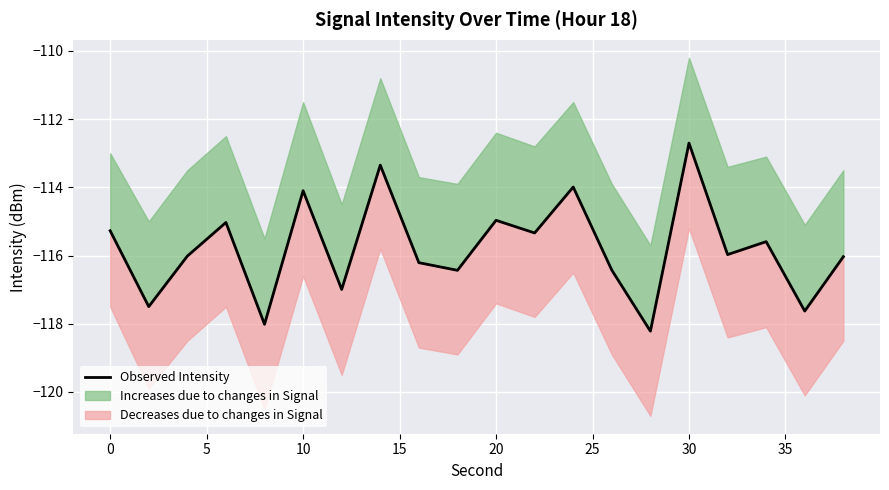

Is this an area chart (filled region under the line)?

No